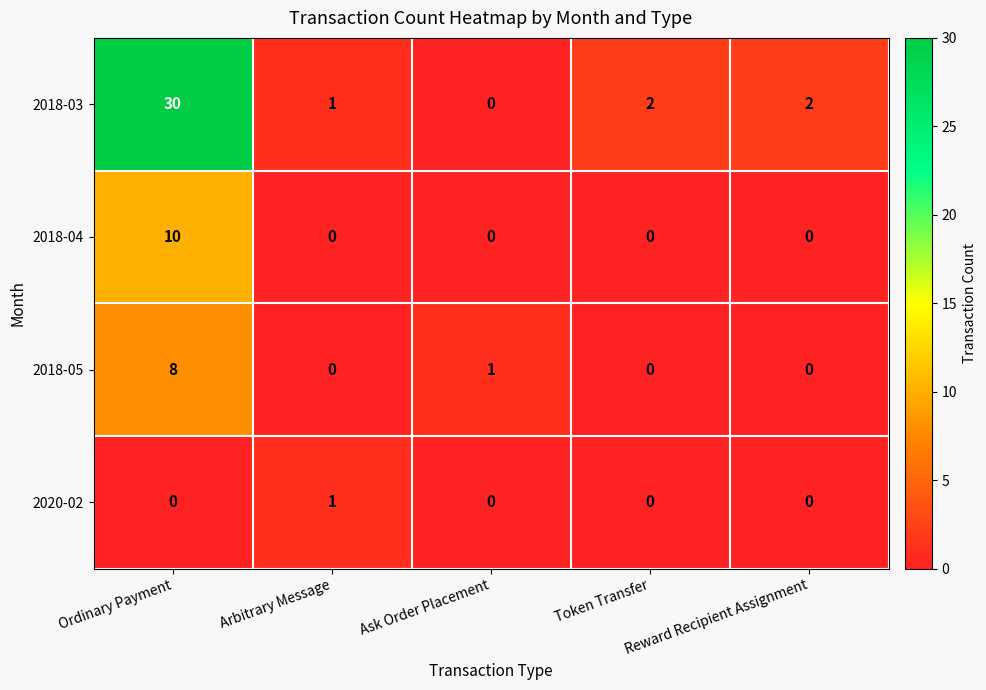

Is it true that 2018-03 equals 2 at Token Transfer?

True